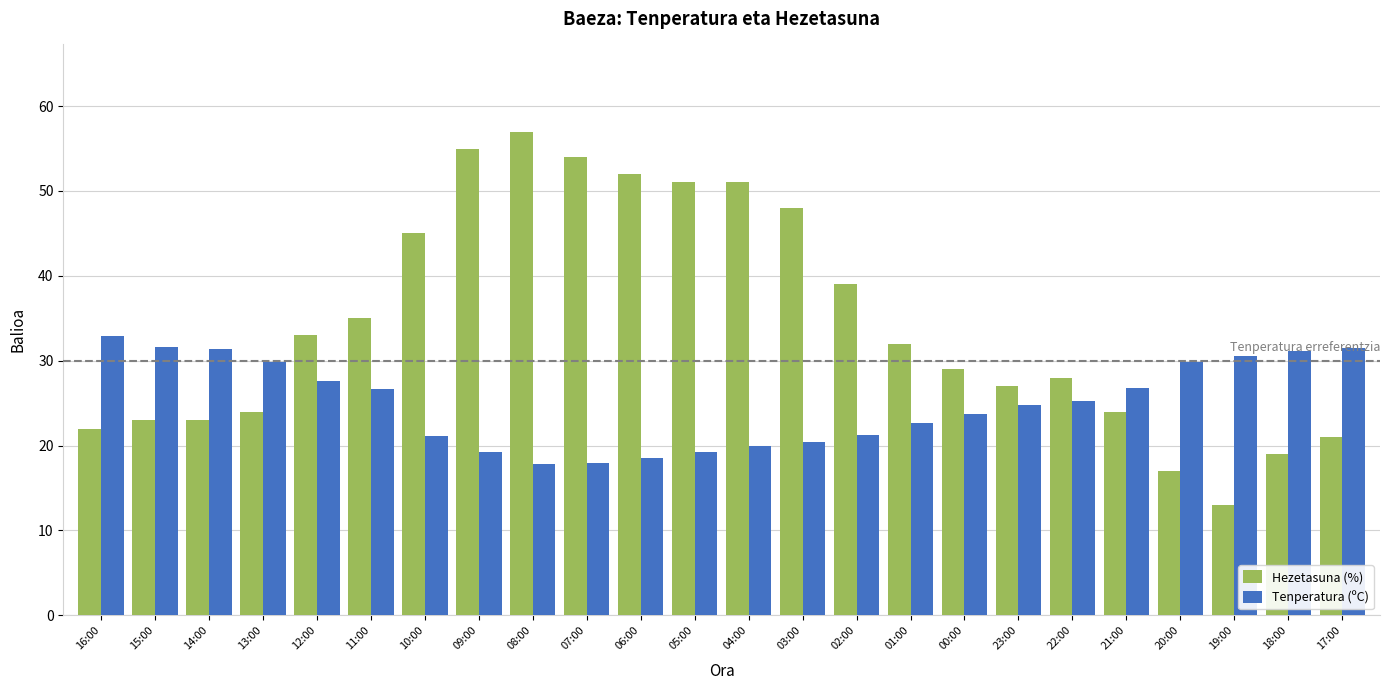

Which series has the largest range (max minus min)?

Hezetasuna (%)